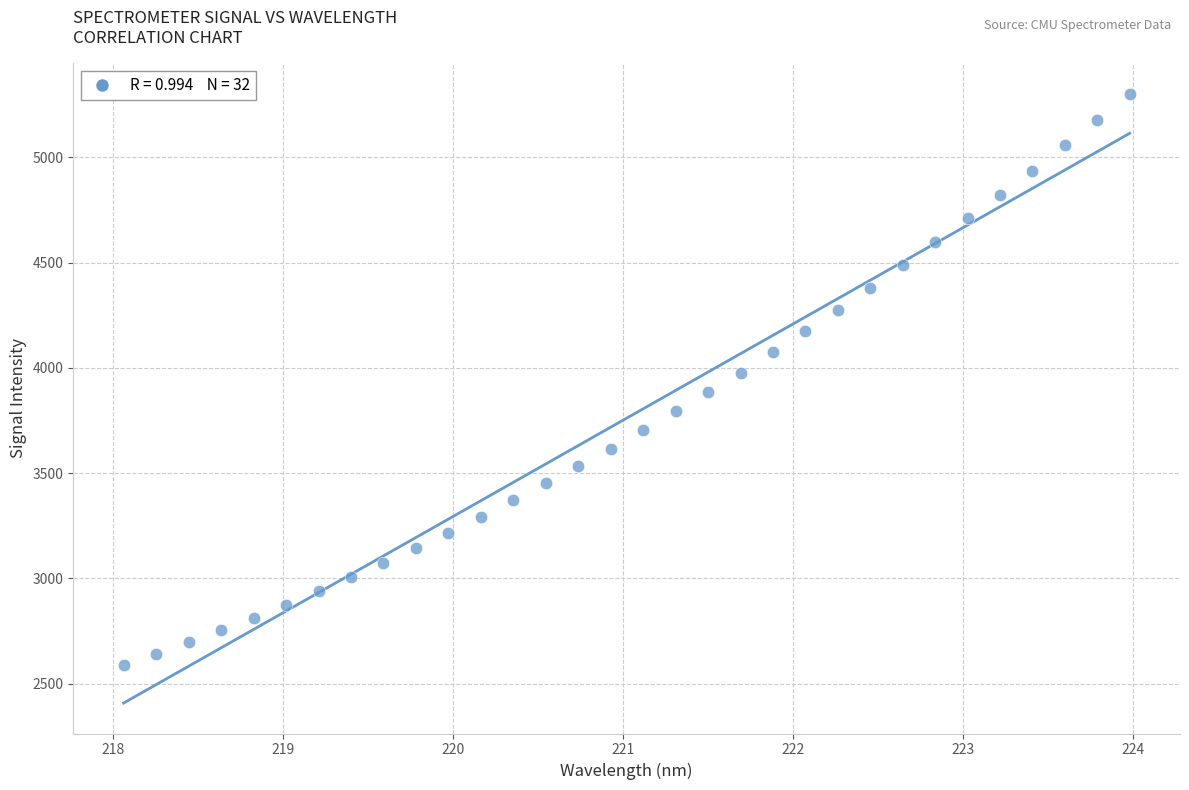

What is the range of X values (max minus min)?

5.9